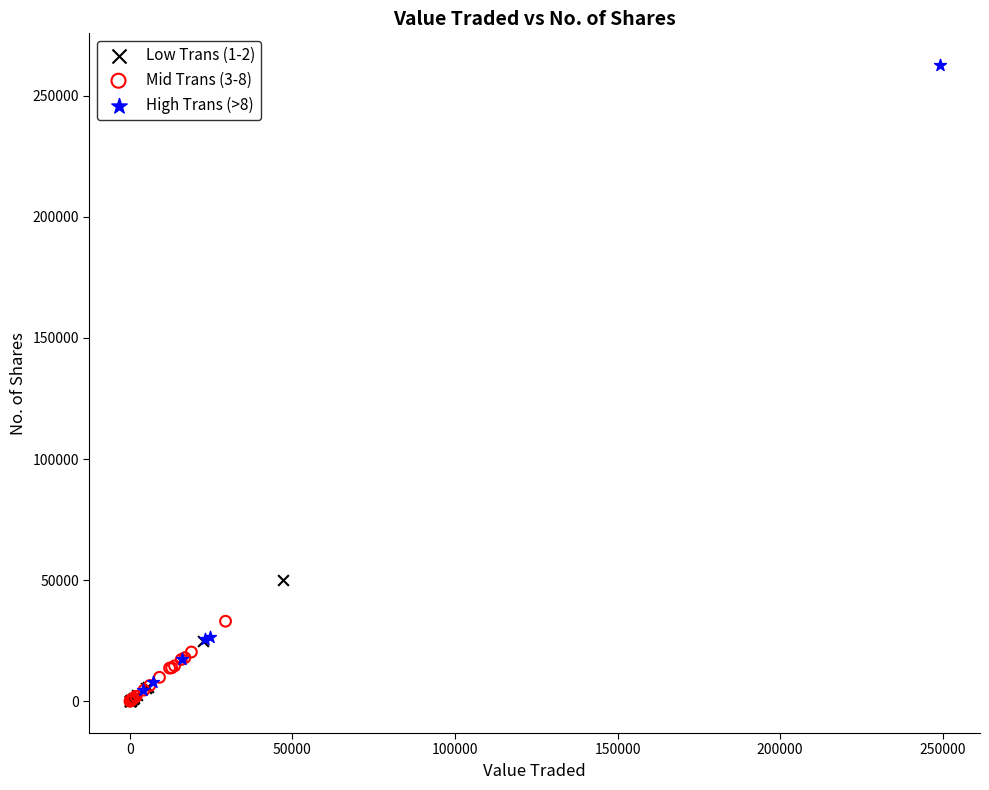

Which series reaches the maximum Y coordinate?

High Trans (>8)